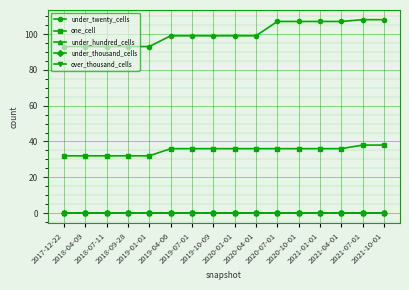

Does the chart have visible grid lines?

Yes